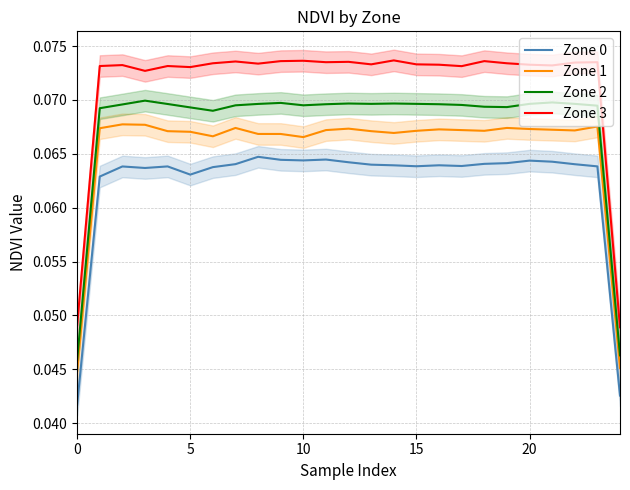

True or false: Zone 0 and Zone 1 cross at least once.

False